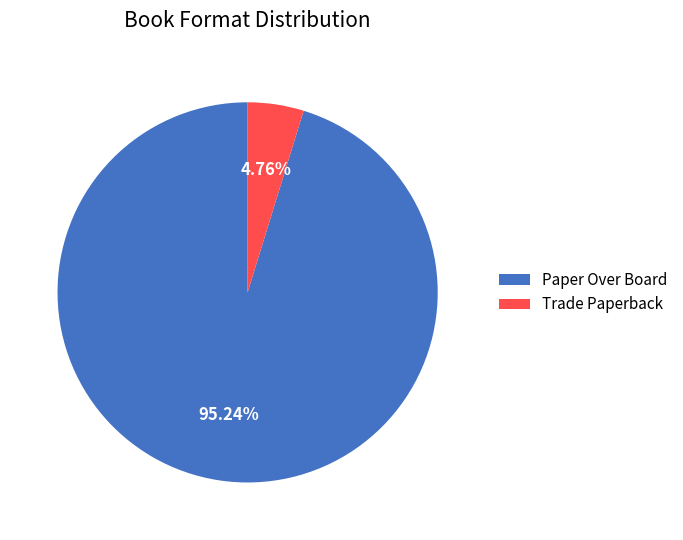

Rank the categories by value from lowest to highest.

Trade Paperback, Paper Over Board